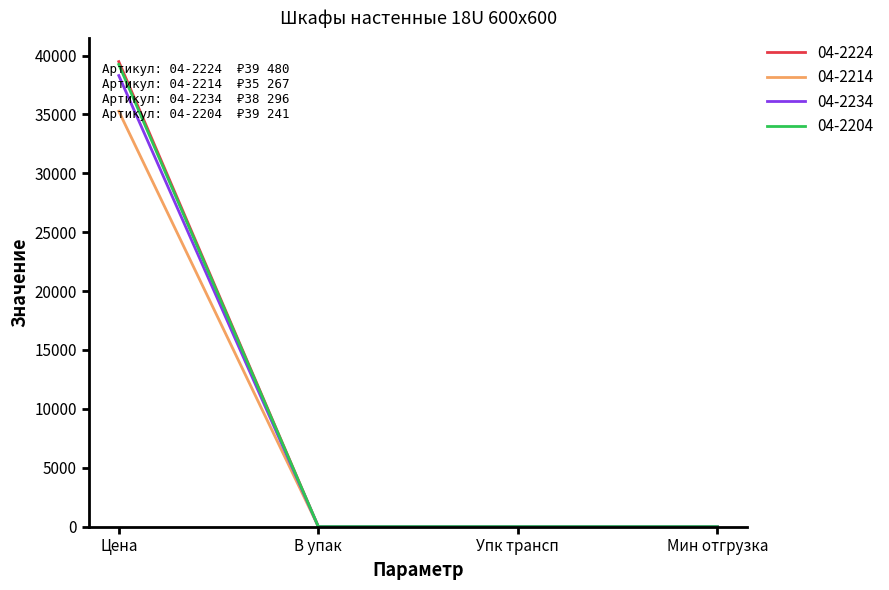

Is the value of 04-2234 at Цена greater than the value of 04-2214 at В упак?

Yes